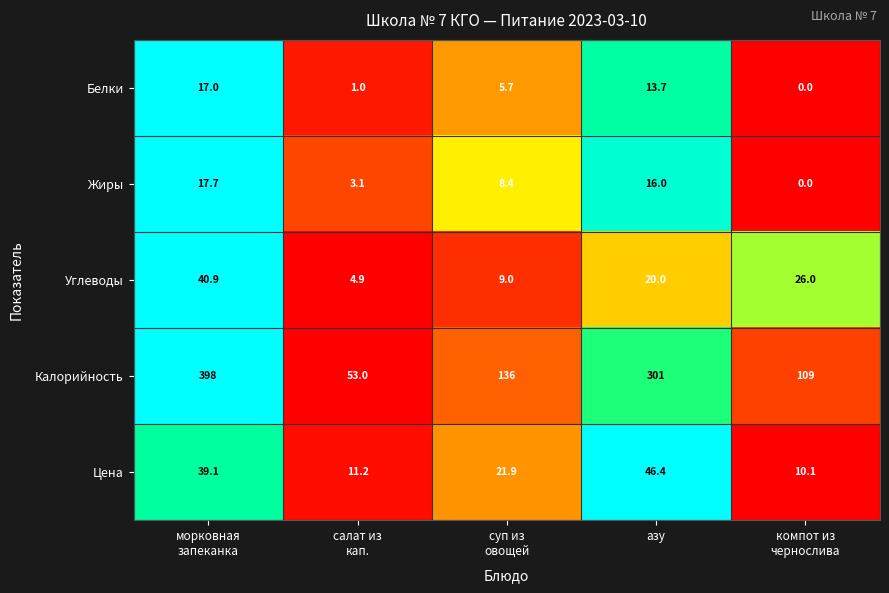

At how many categories does at least one series exceed 0?

5